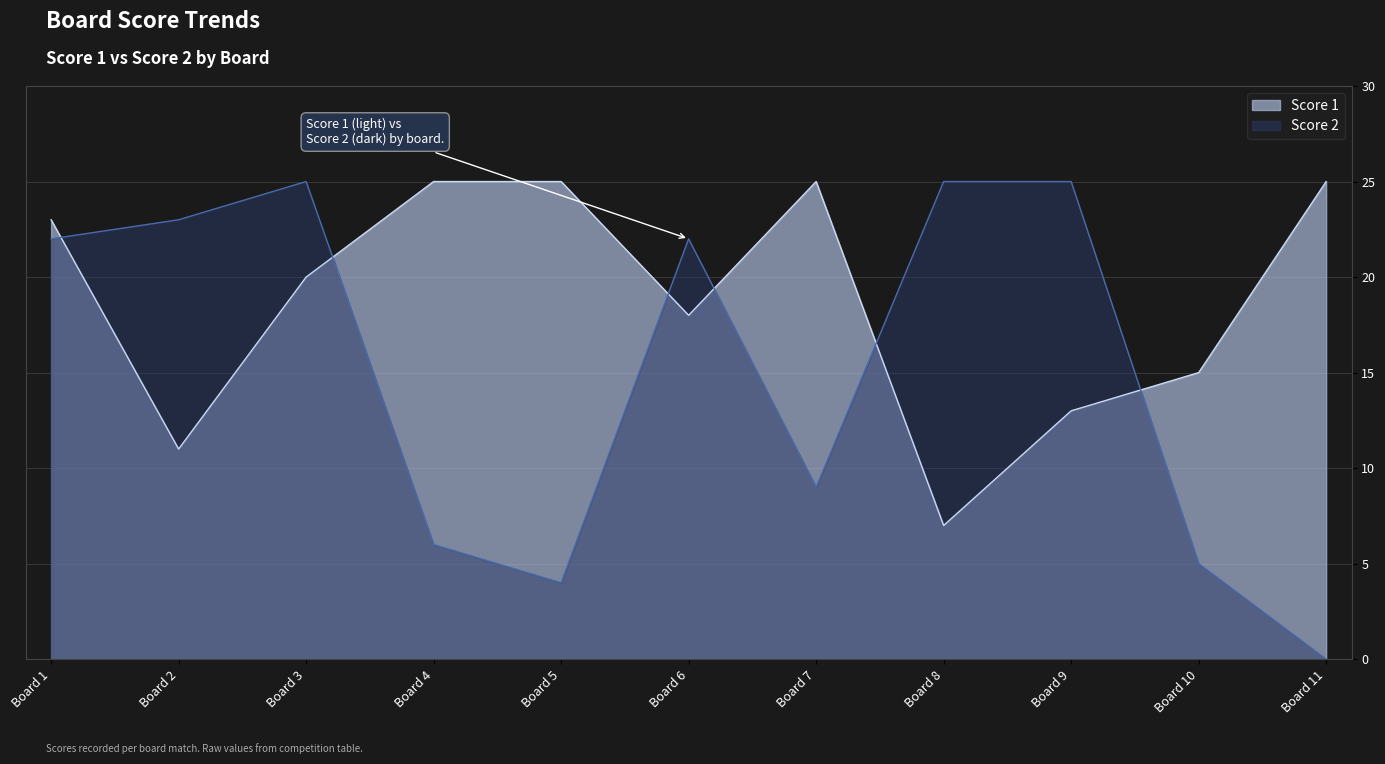

True or false: Score 1 has a value of 16 at Board 5.

False